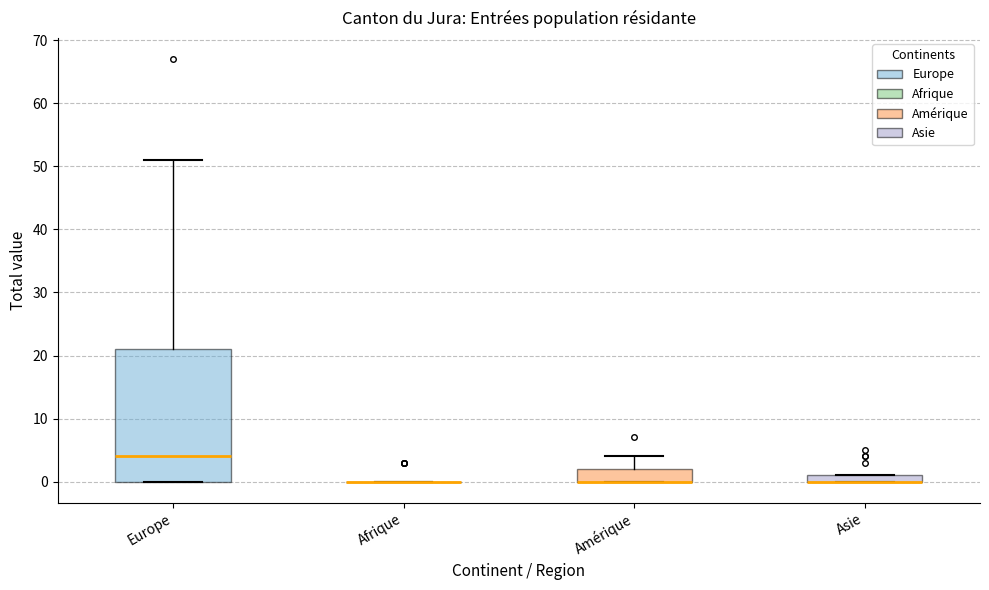

Which box is the tallest, from its lower edge to its upper edge?

Europe